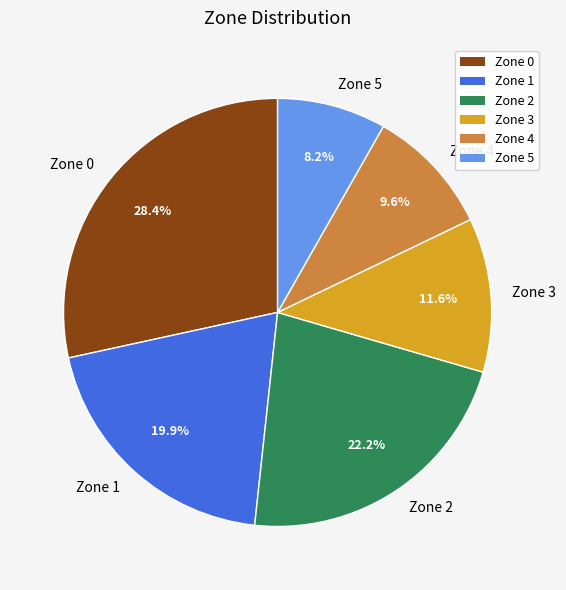

Count the number of slices in the pie.

6